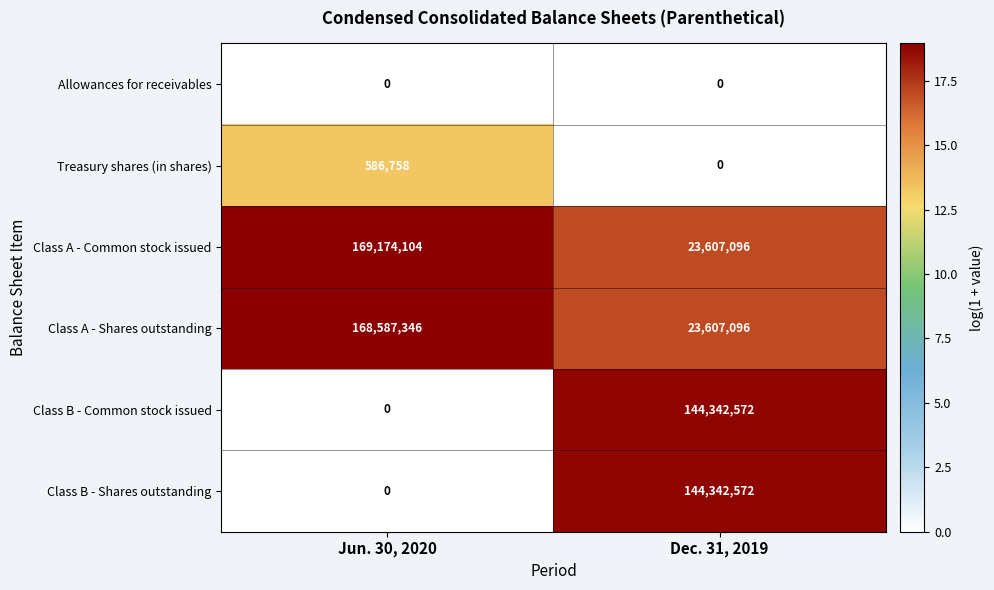

What is the sum of the Class A - Shares outstanding values at Jun. 30, 2020 and Dec. 31, 2019?

192194442